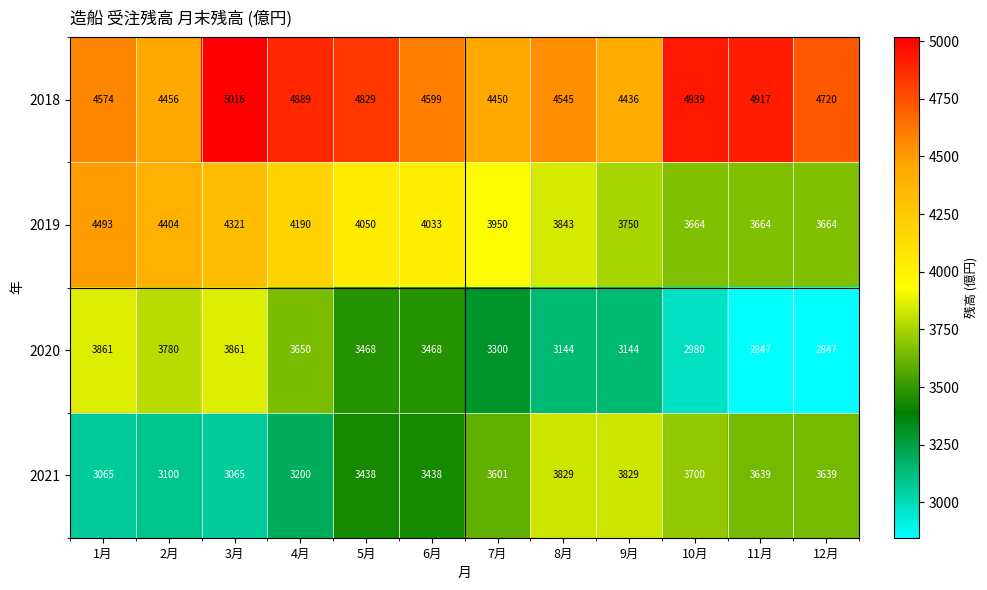

Which series changed the most between 6月 and 10月?

2020